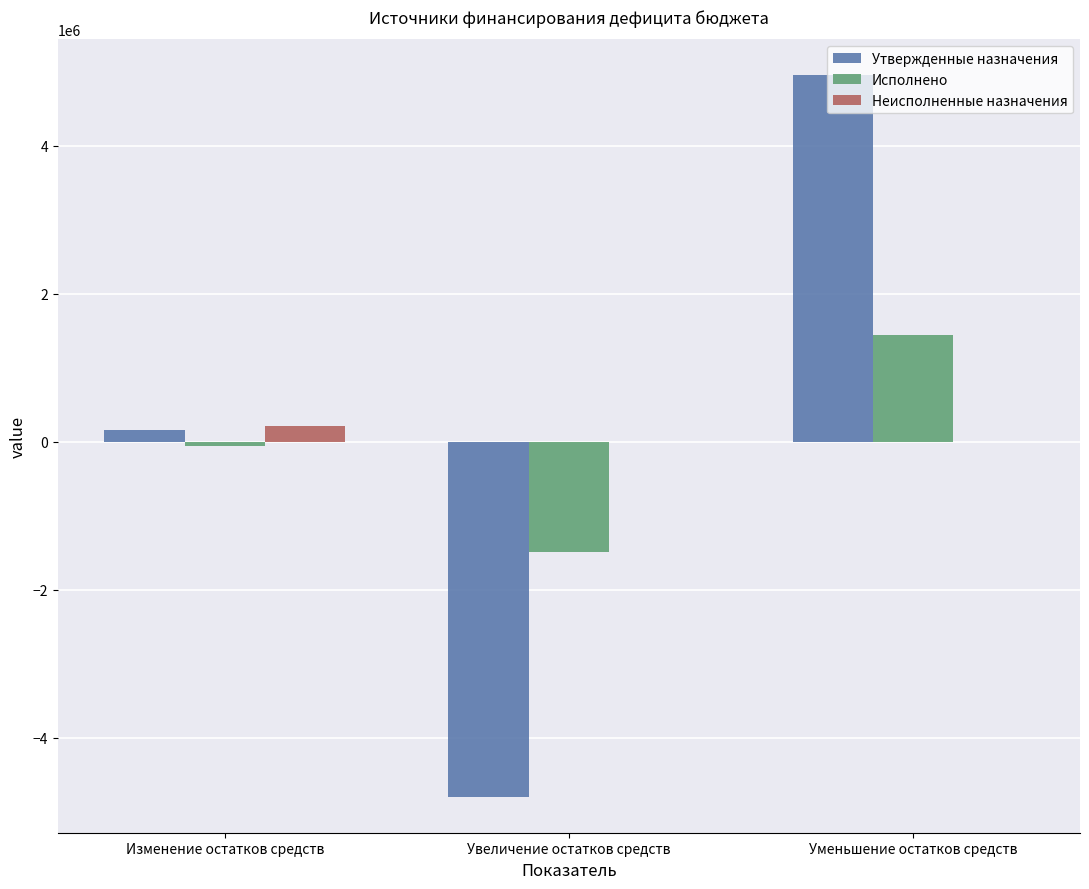

What are all the series names shown in the legend?

Утвержденные назначения, Исполнено, Неисполненные назначения